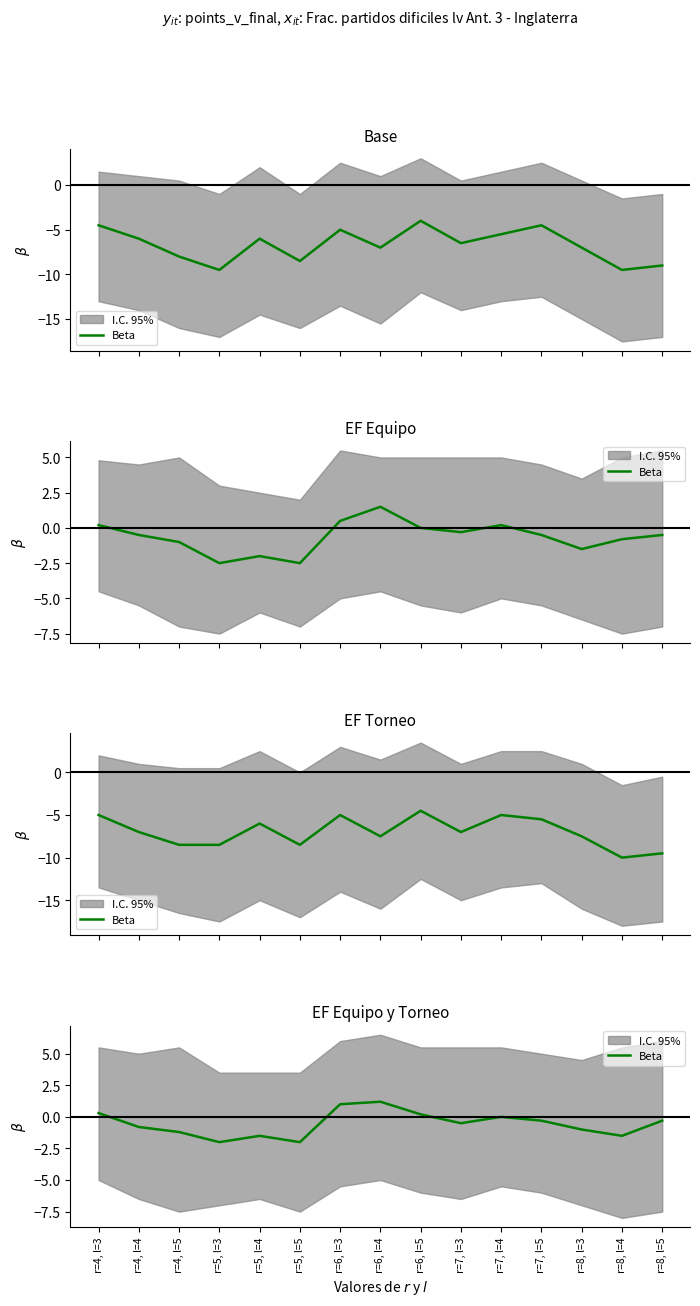

Where is the first local maximum?

r=5, l=4